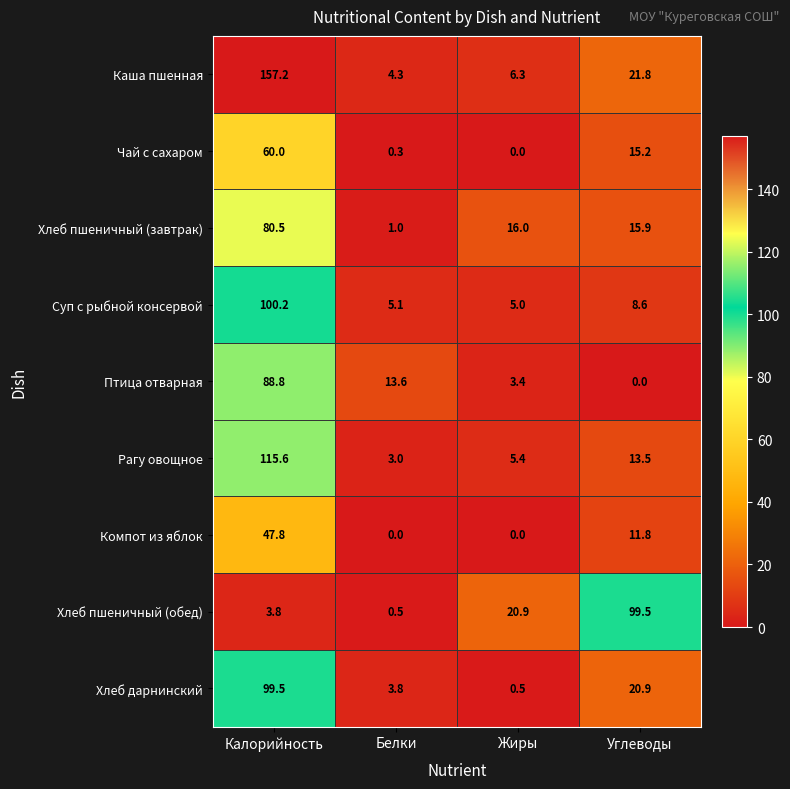

Which series has the largest range (max minus min)?

Каша пшенная